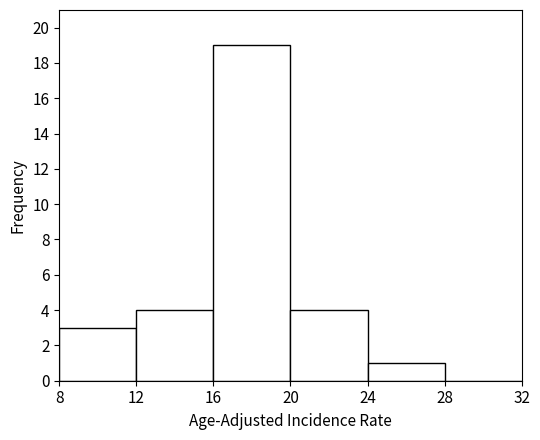

Which range on the x-axis has the tallest bar?

16 to 20